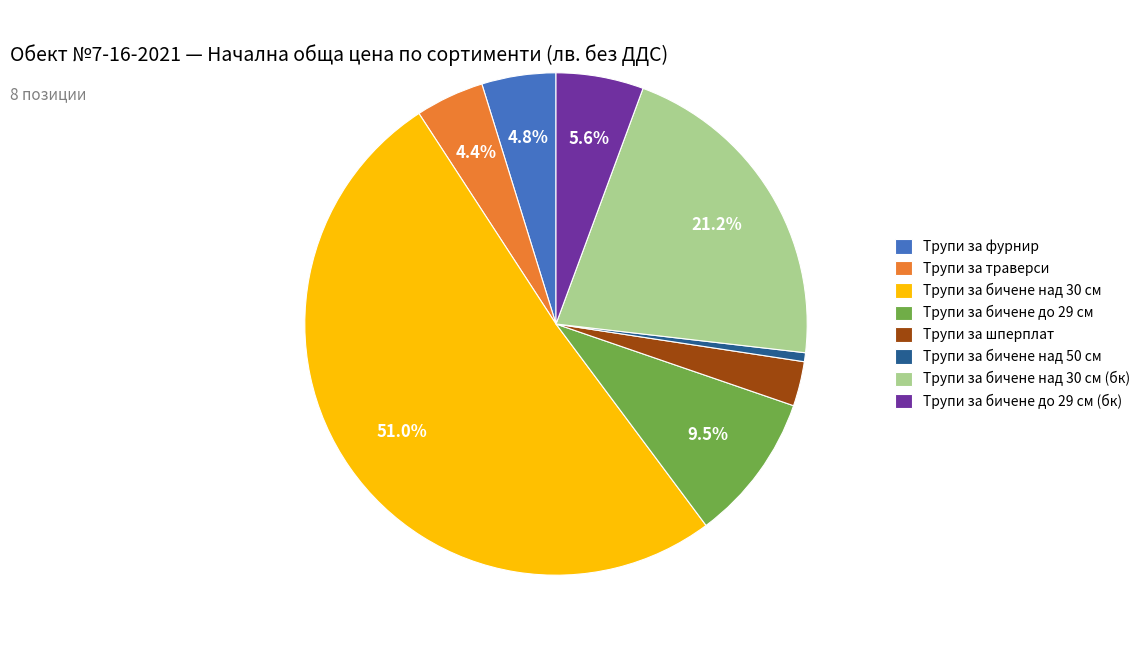

What percentage is the Трупи за траверси slice, to the nearest percent?

4%